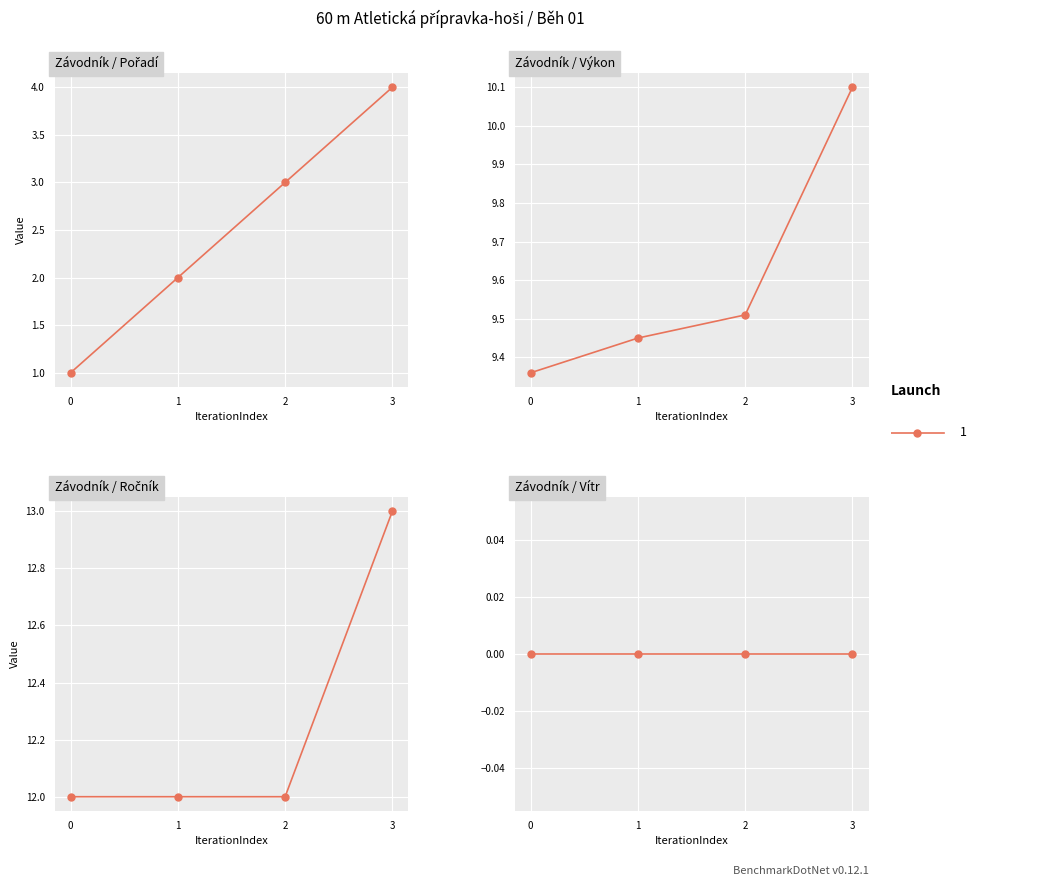

True or false: Ročník and Výkon cross at least once.

False